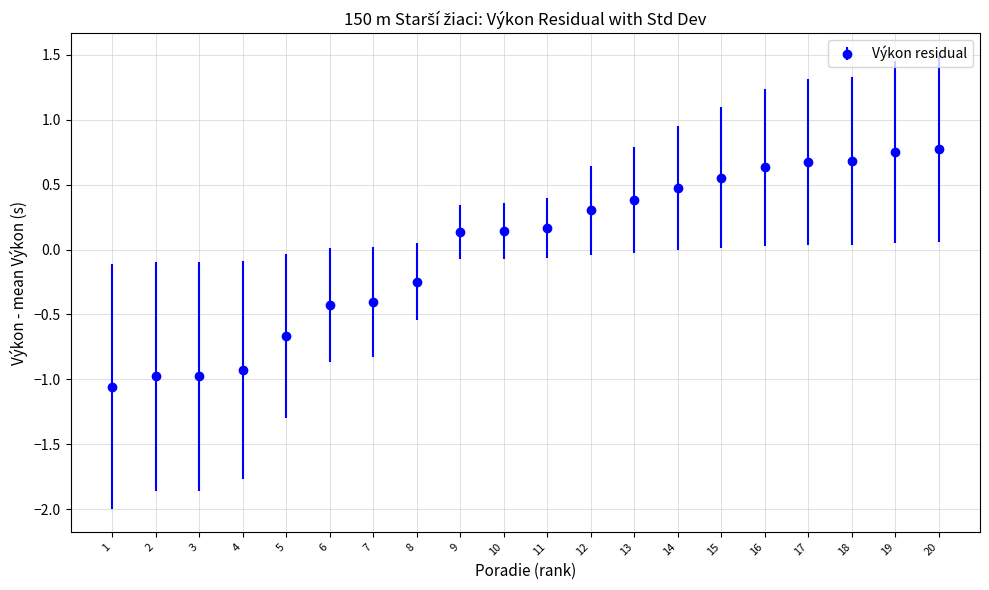

What is the change in value from 7 to 13?

+0.8